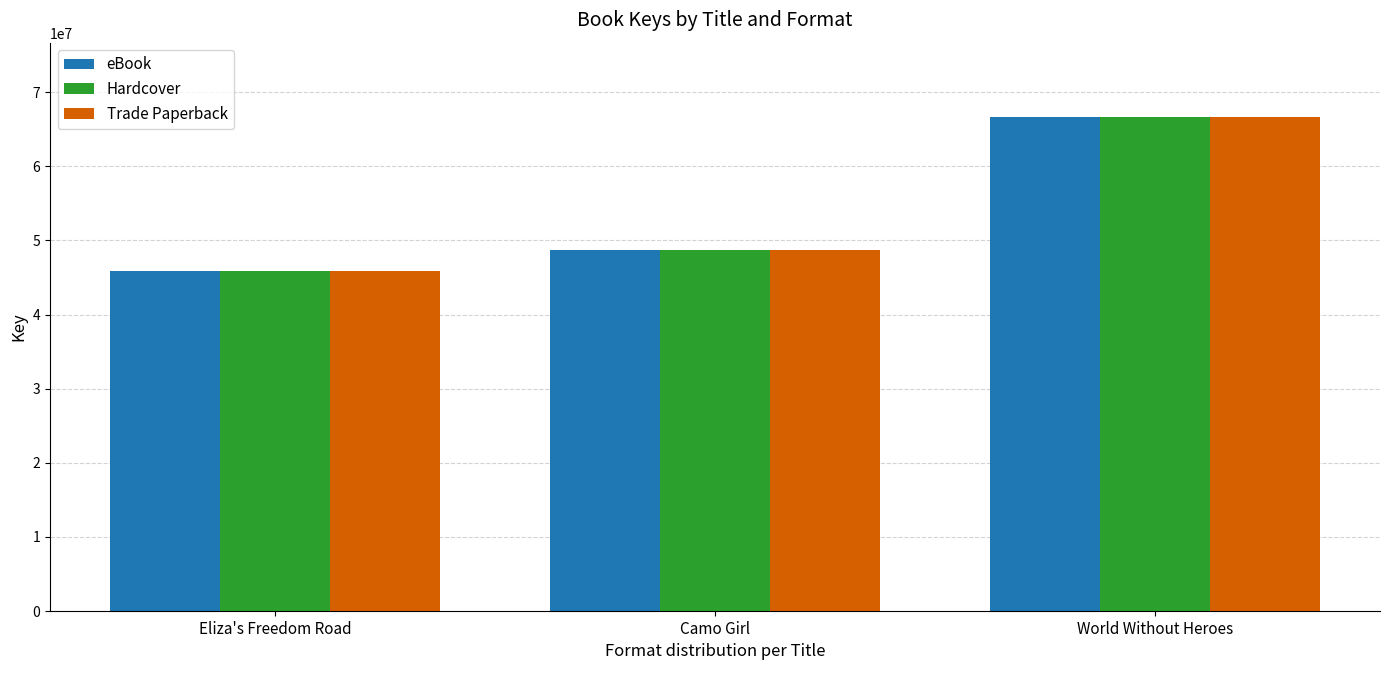

What is the average value of the eBook series?

53767400